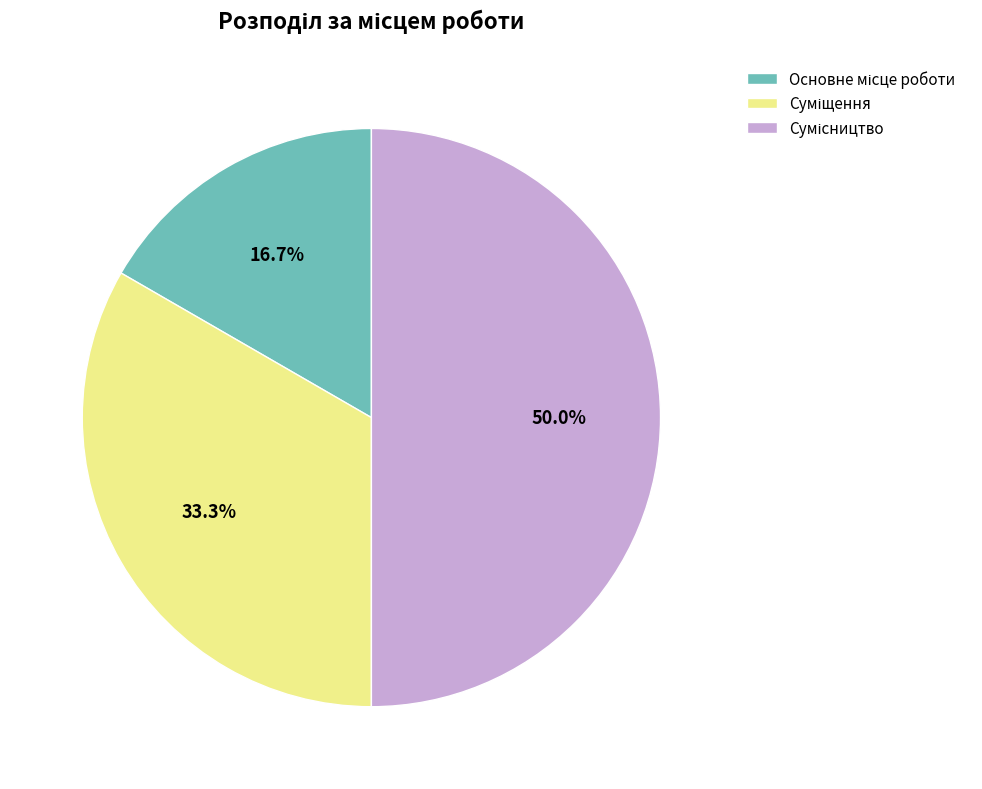

What is the smallest slice in the pie chart?

Основне місце роботи